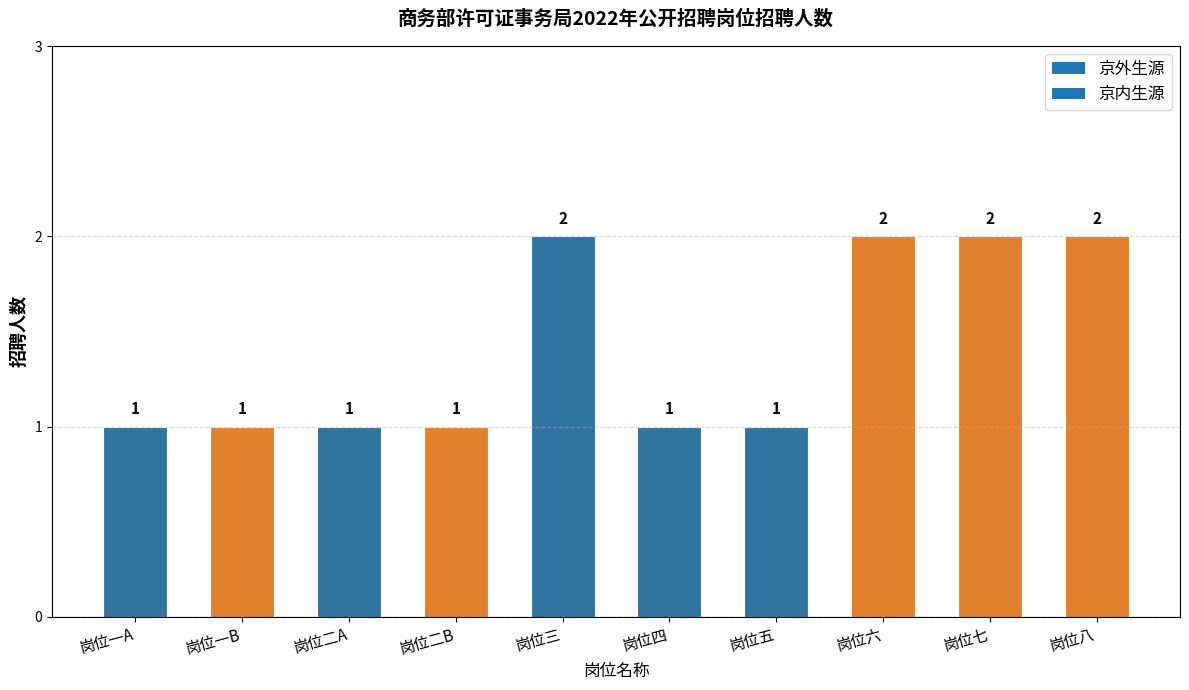

What is the sum of all values?

14